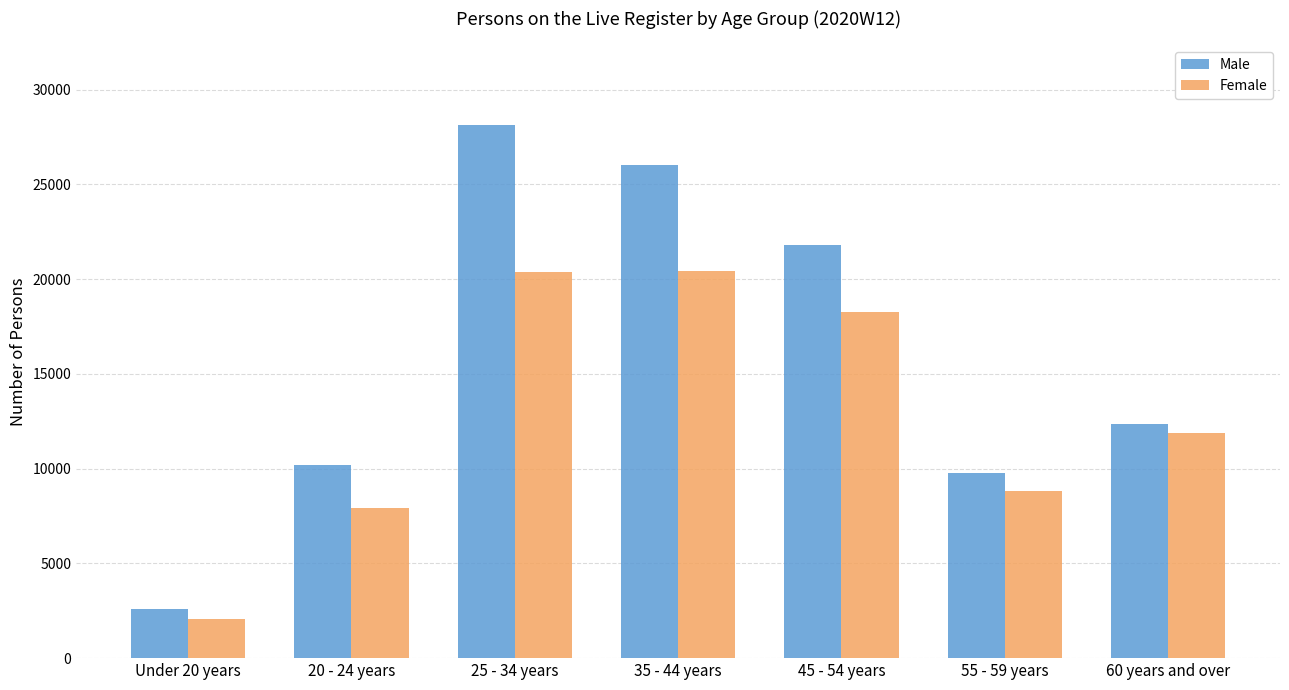

What position from the right is 20 - 24 years?

6